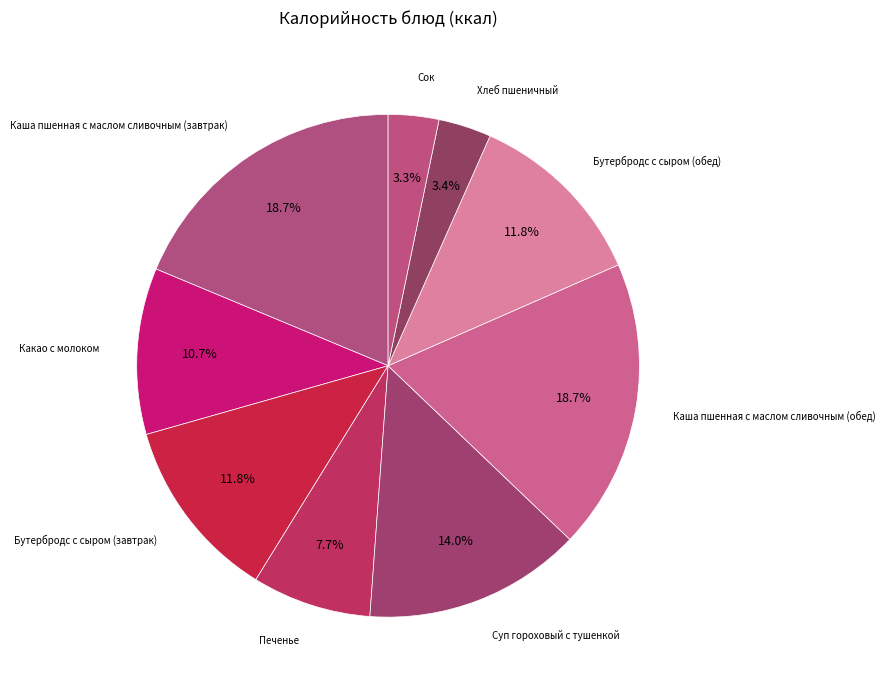

The Какао с молоком slice represents 1% of the pie. True or false?

False